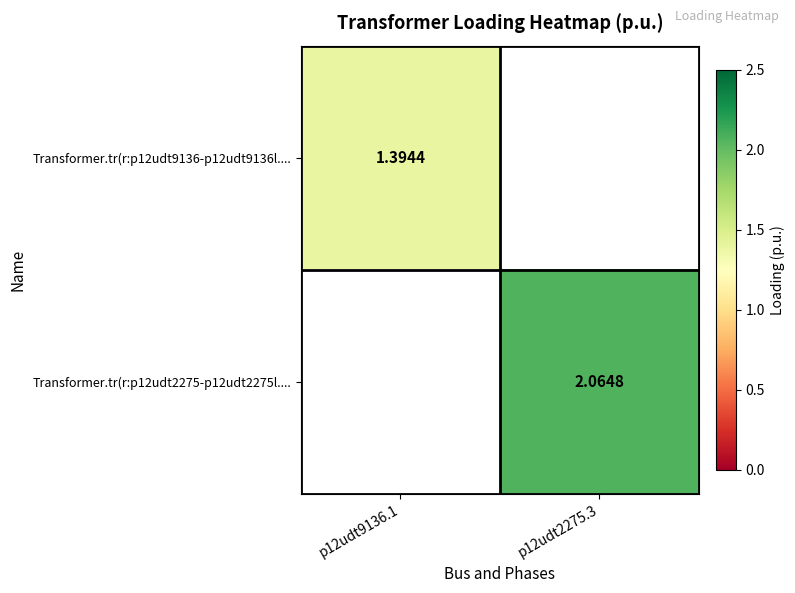

Is the value of Transformer.tr(r:p12udt9136-p12udt9136l.... at p12udt9136.1 greater than the value of Transformer.tr(r:p12udt2275-p12udt2275l.... at p12udt2275.3?

No